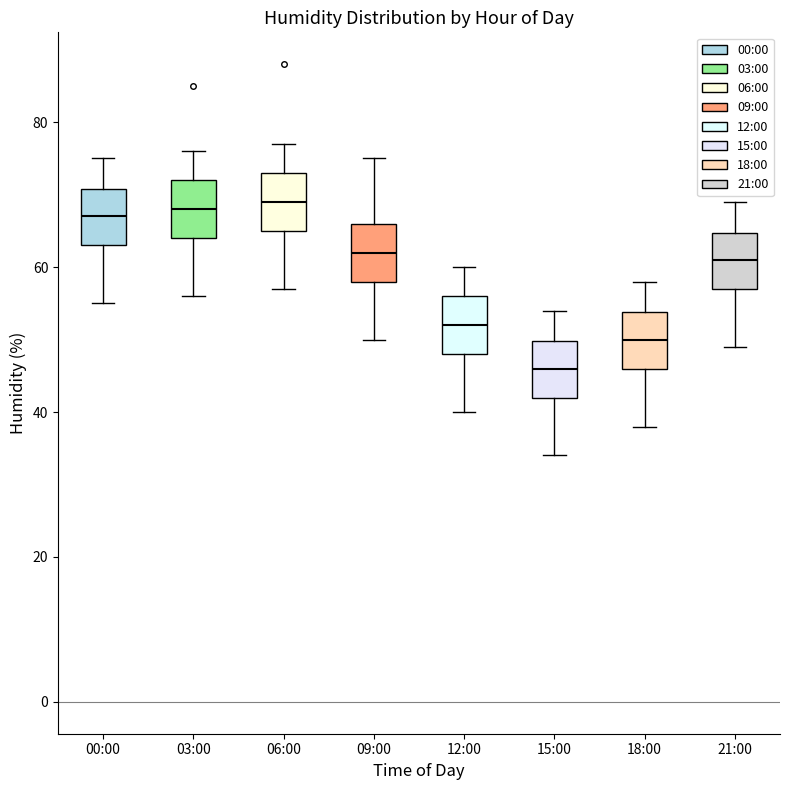

Reading left to right, read every box against the y-axis: the position of its median line, the range the box covers, and the ends of its whiskers. The values are not printed on the chart, so give them approximately, as read against the axis.

00:00: median 68, box 64 to 70, whiskers 56 to 76
03:00: median 68, box 64 to 72, whiskers 56 to 76
06:00: median 70, box 66 to 74, whiskers 58 to 78
09:00: median 62, box 58 to 66, whiskers 50 to 76
12:00: median 52, box 48 to 56, whiskers 40 to 60
15:00: median 46, box 42 to 50, whiskers 34 to 54
18:00: median 50, box 46 to 54, whiskers 38 to 58
21:00: median 62, box 58 to 64, whiskers 50 to 70